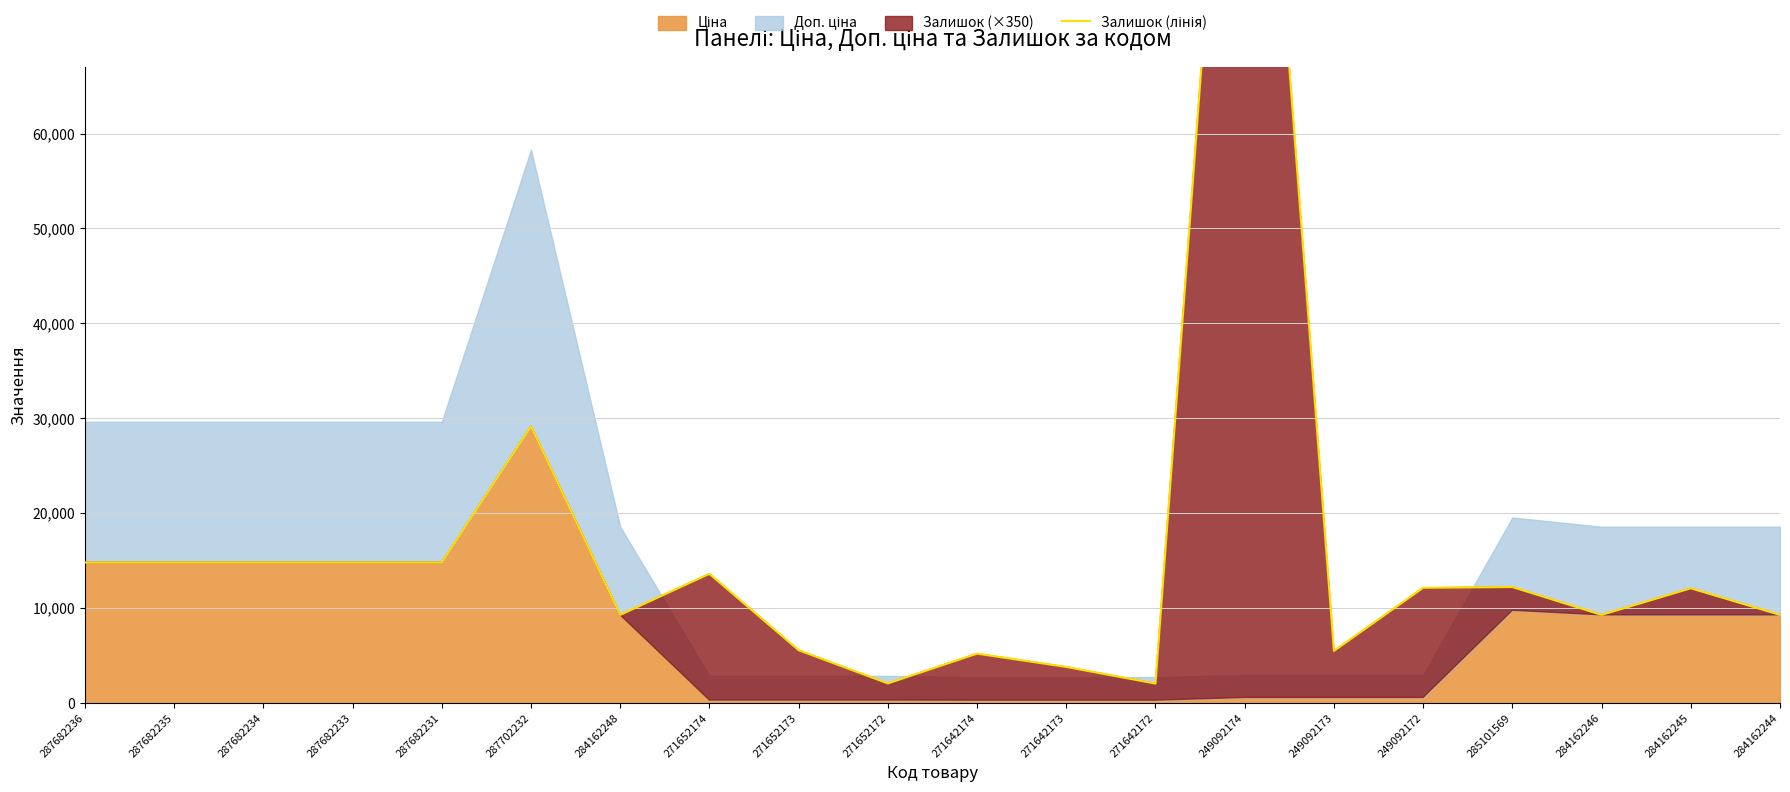

Where is the data nearest to the value 65197?

287702232